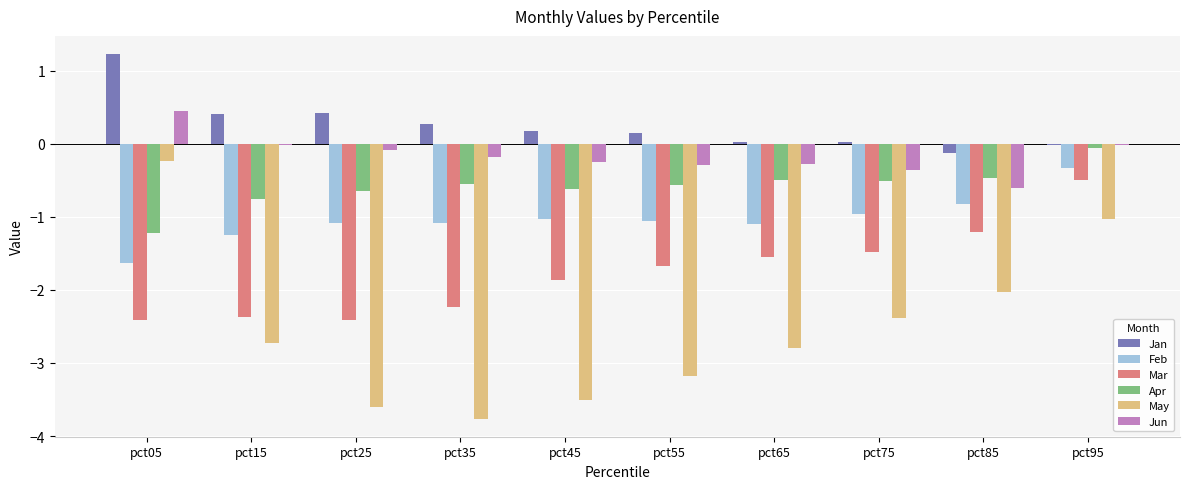

At which label does Jun first exceed 0?

pct05